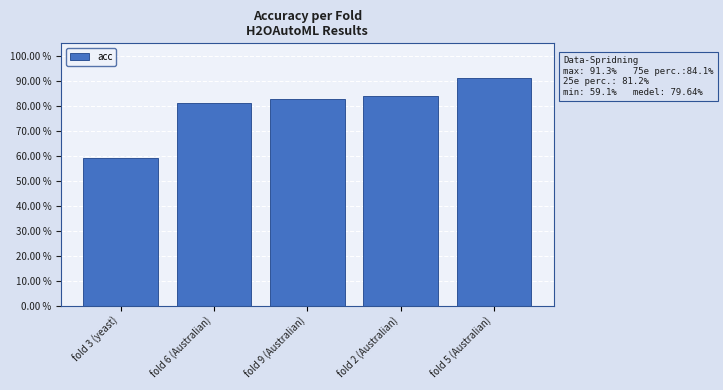

Reading left to right, transcribe all the data shown in this chart.

0.6	0.8	0.8	0.8	0.9